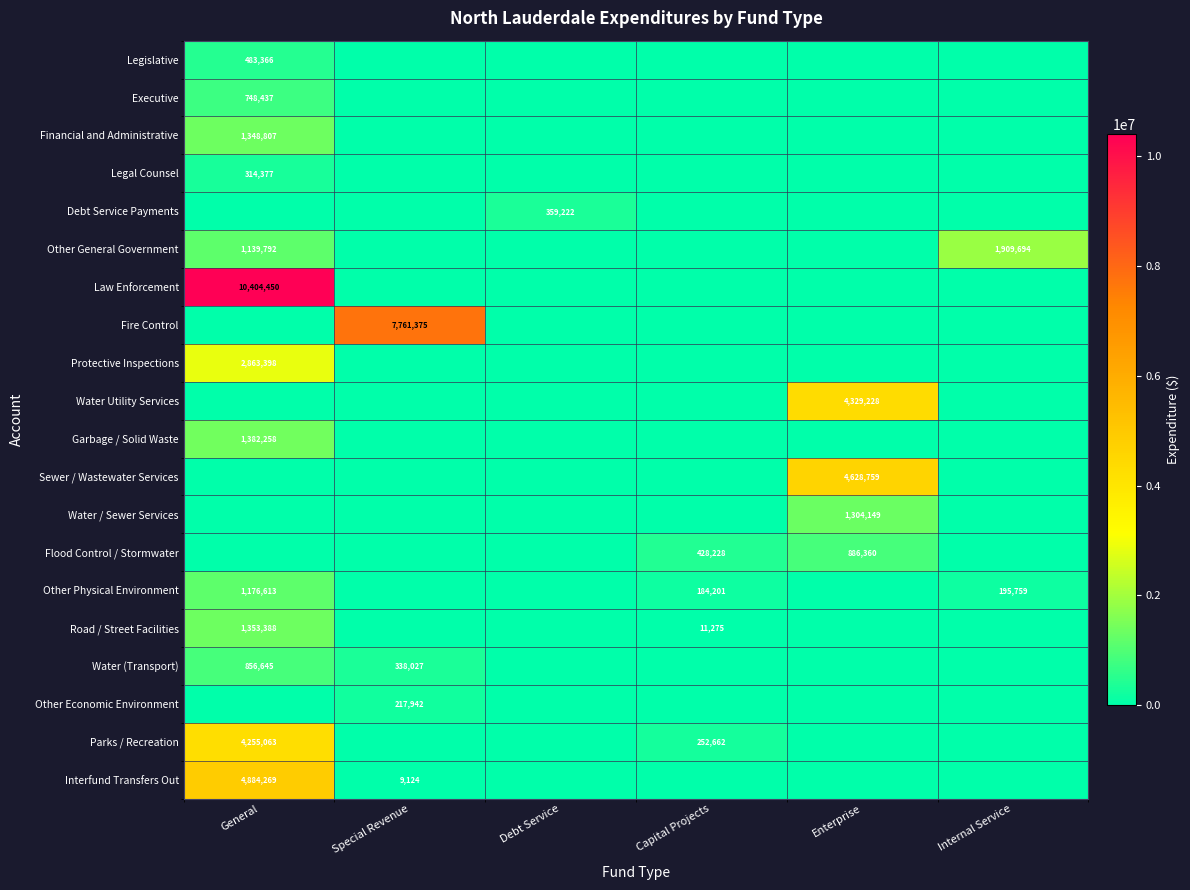

True or false: Parks / Recreation has a value of 252662 at Capital Projects.

True